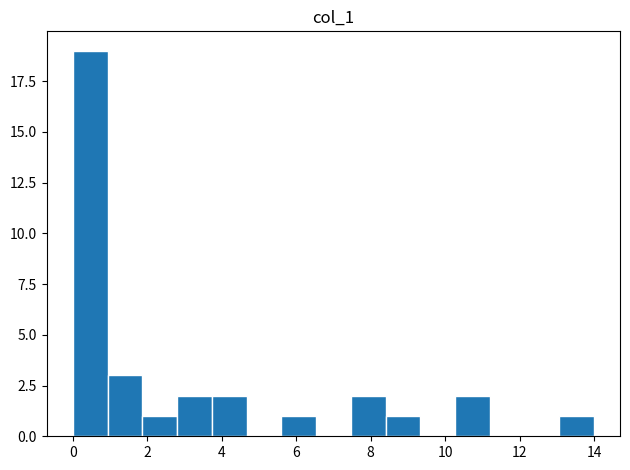

What is the height of the bar covering 1.8 to 2.8 on the x-axis? Neither the bar edges nor the heights are printed on the chart, so give them approximately, as read against the axes.

1